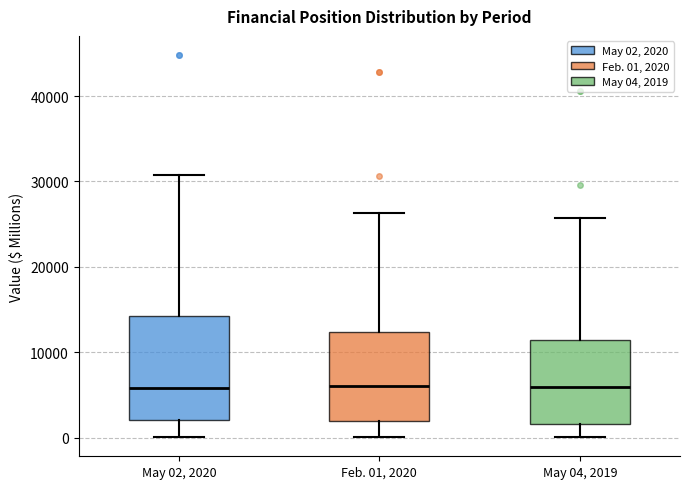

Where is the lower edge of the box for May 04, 2019 on the y-axis? The values are not printed on the chart, so give them approximately, as read against the axis.

2000